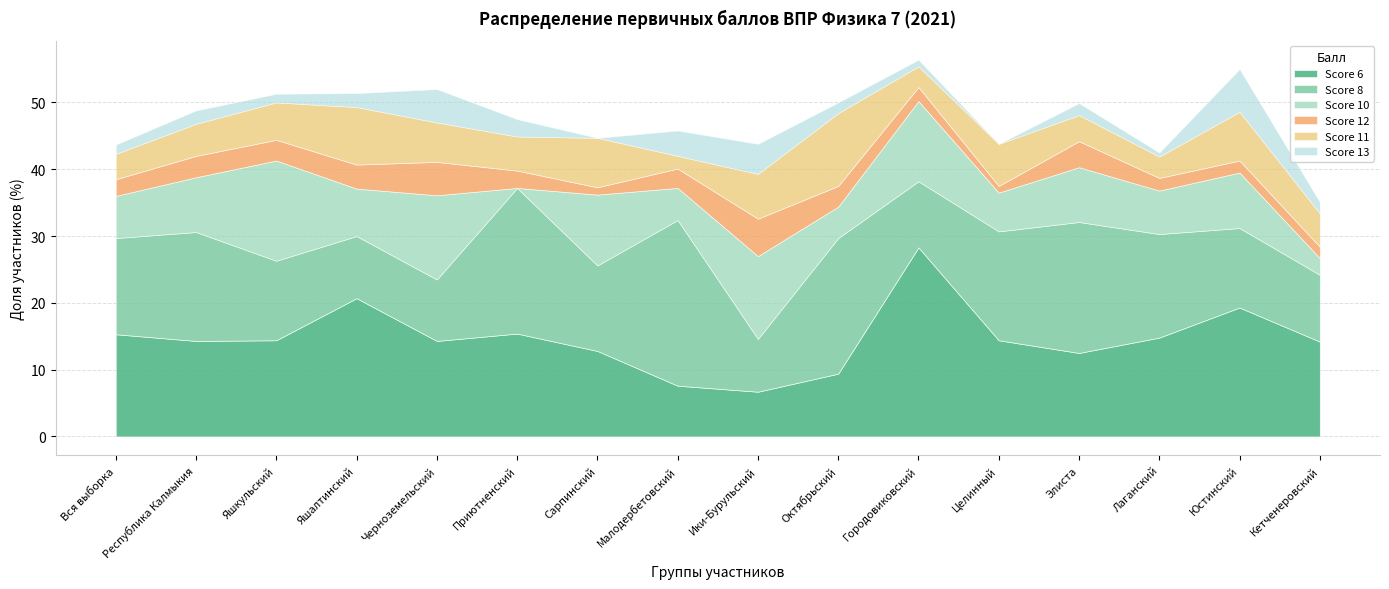

At how many categories does at least one series exceed 9?

16